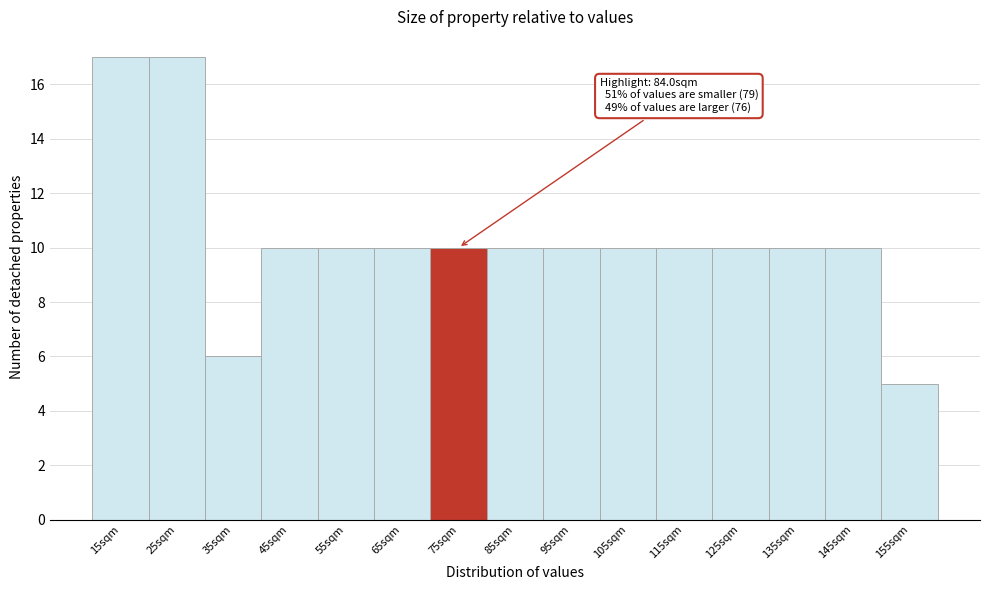

Reading left to right, what are all the values shown in this chart?

15sqm=17	25sqm=17	35sqm=6	45sqm=10	55sqm=10	65sqm=10	75sqm=10	85sqm=10	95sqm=10	105sqm=10	115sqm=10	125sqm=10	135sqm=10	145sqm=10	155sqm=5